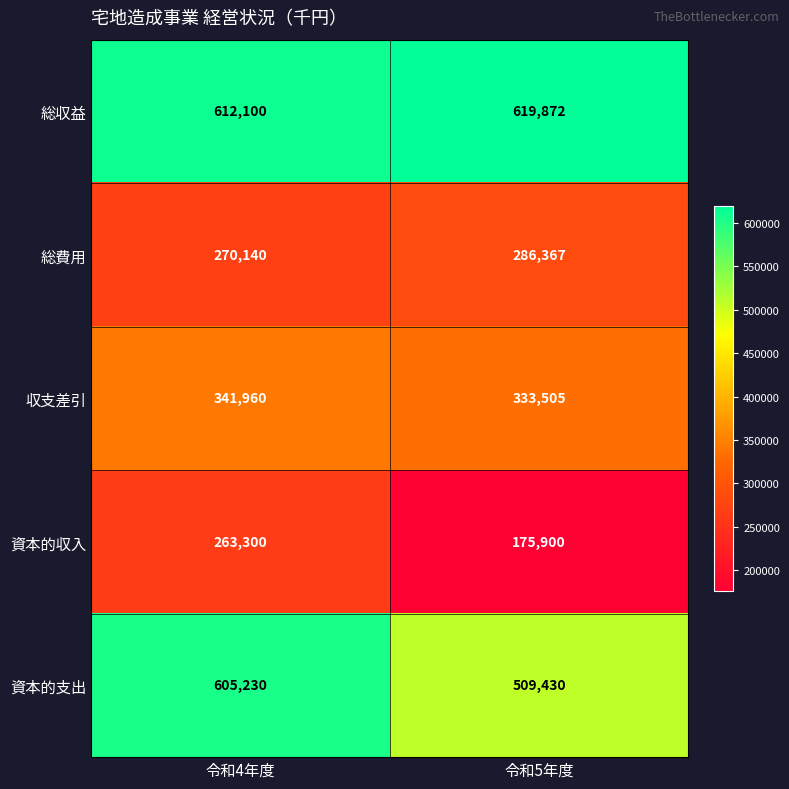

The 資本的収入 series shows 307755 at 令和5年度. True or false?

False